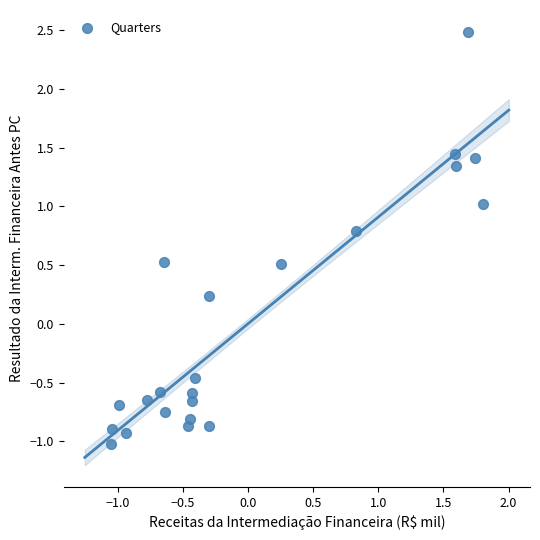

What is the range of X values (max minus min)?

2.9